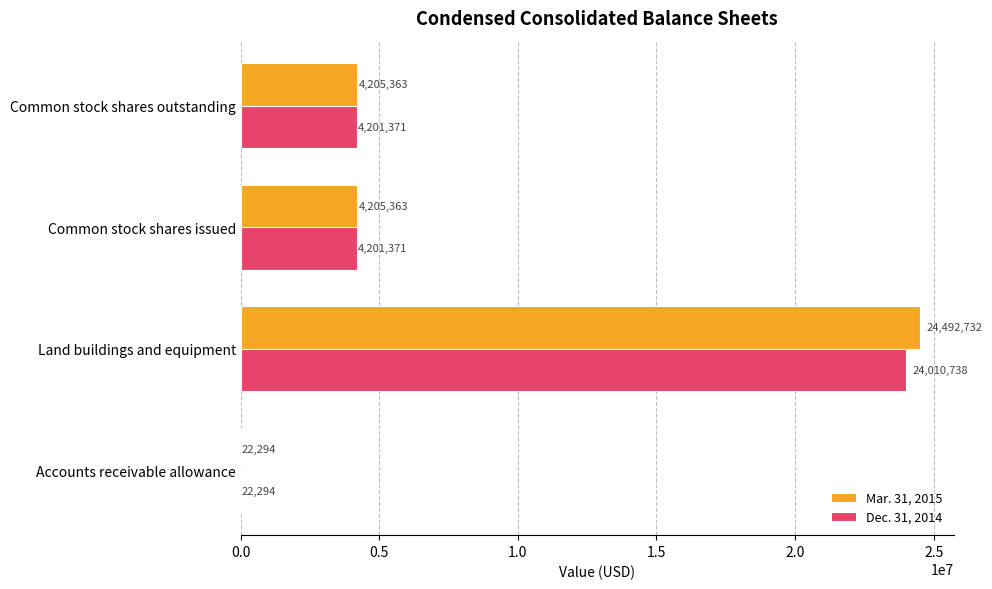

At which category is the sum across all series the highest?

Land buildings and equipment